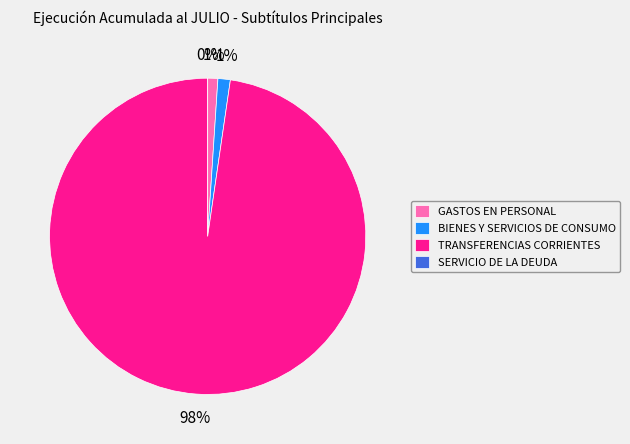

What is the change in value from BIENES Y SERVICIOS DE CONSUMO to TRANSFERENCIAS CORRIENTES?

+7351339